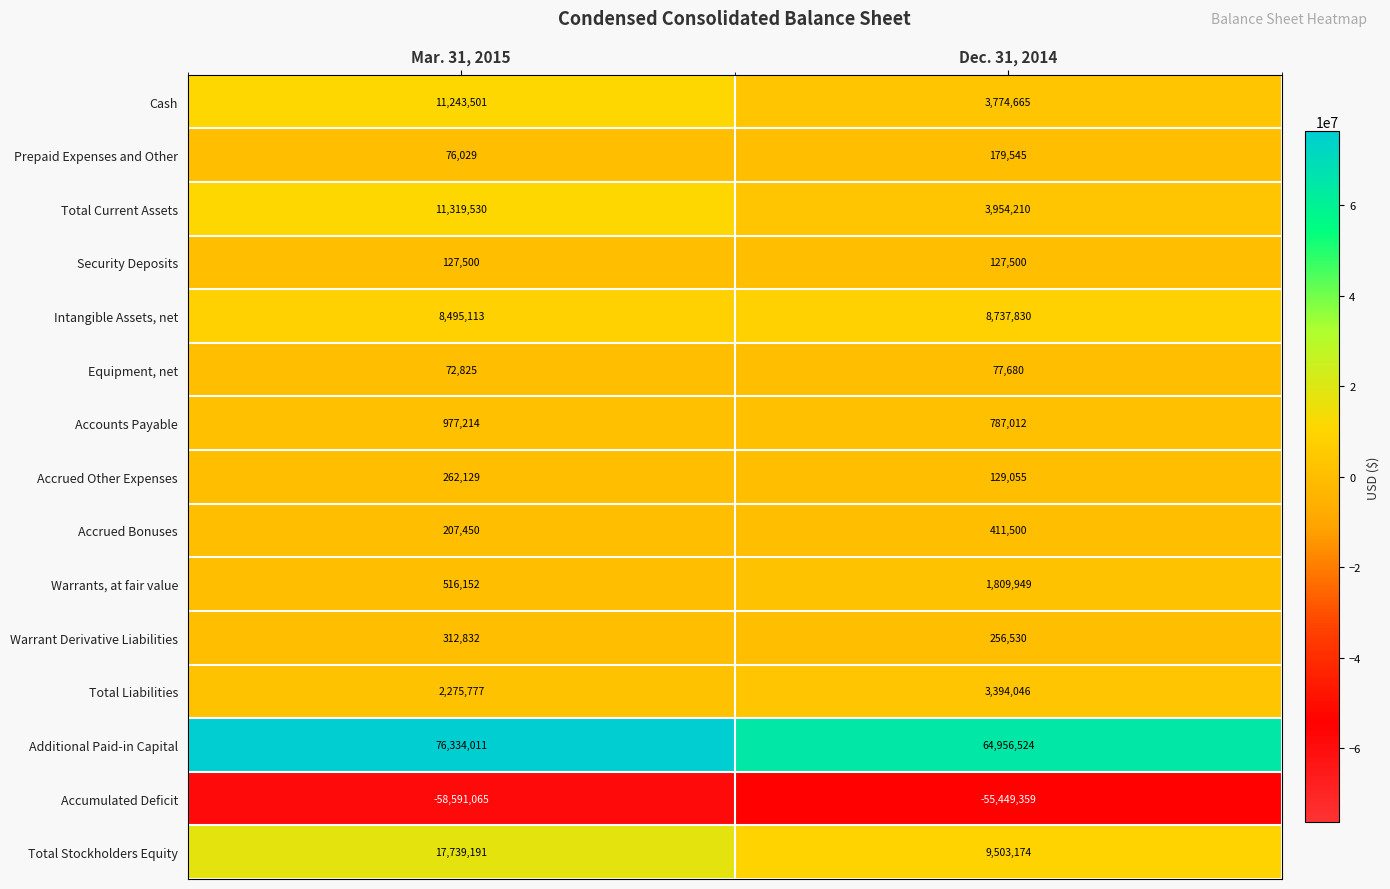

Rank the series by their maximum value, from highest to lowest.

Additional Paid-in Capital, Total Stockholders Equity, Total Current Assets, Cash, Intangible Assets, net, Total Liabilities, Warrants, at fair value, Accounts Payable, Accrued Bonuses, Warrant Derivative Liabilities, Accrued Other Expenses, Prepaid Expenses and Other, Security Deposits, Equipment, net, Accumulated Deficit